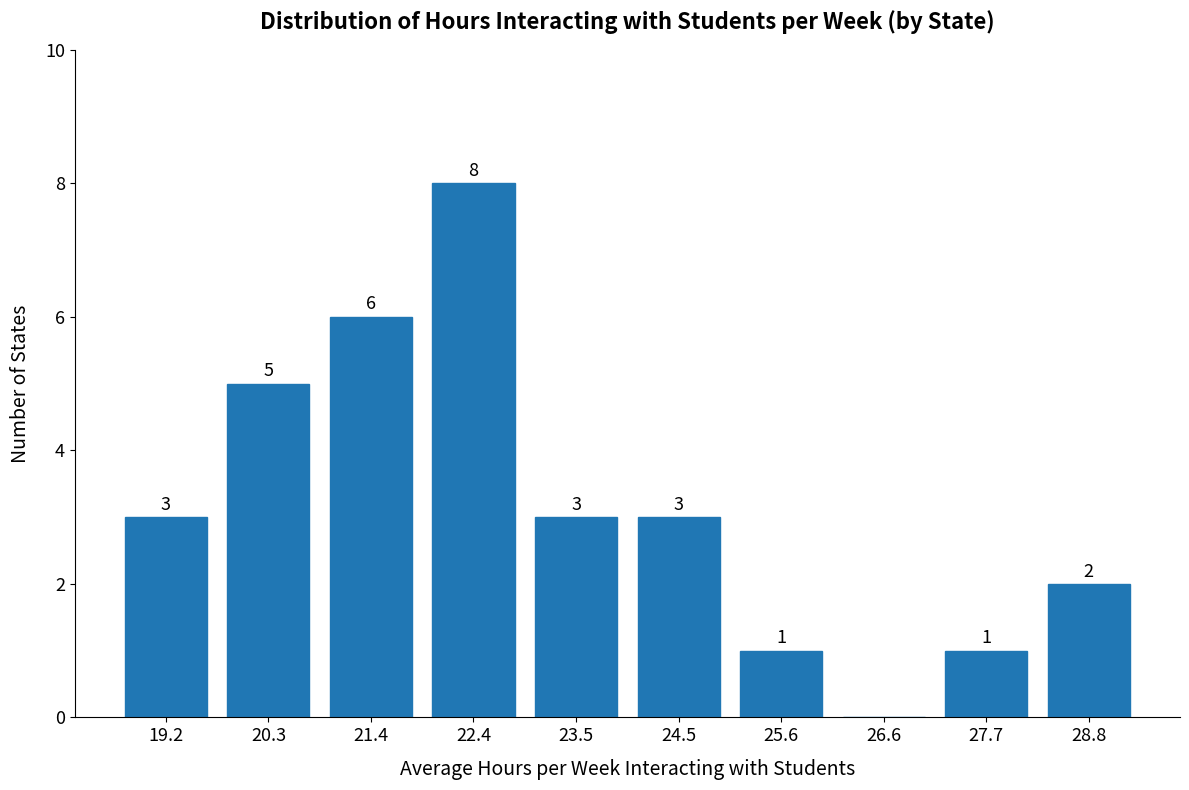

Reading right to left, transcribe all the data shown in this chart.

28.8=2	27.7=1	26.6=0	25.6=1	24.5=3	23.5=3	22.4=8	21.4=6	20.3=5	19.2=3